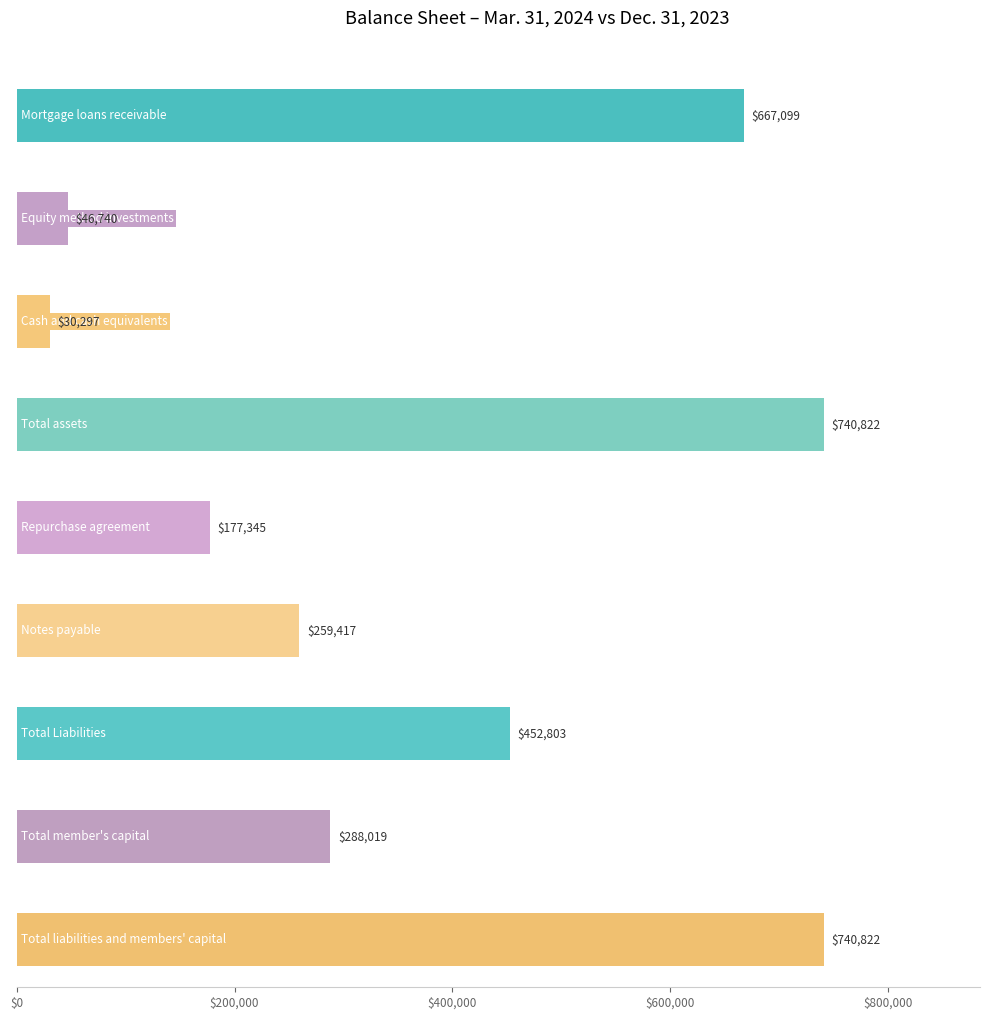

The Mar. 31, 2024 series shows 259417 at Notes payable. True or false?

True